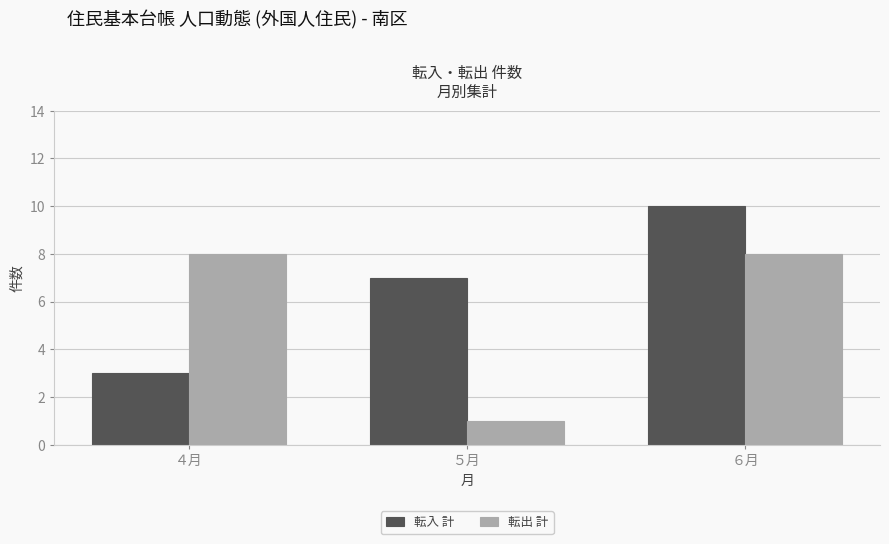

Reading left to right, transcribe all the data shown in this chart.

転入 計: 3	7	10
転出 計: 8	1	8